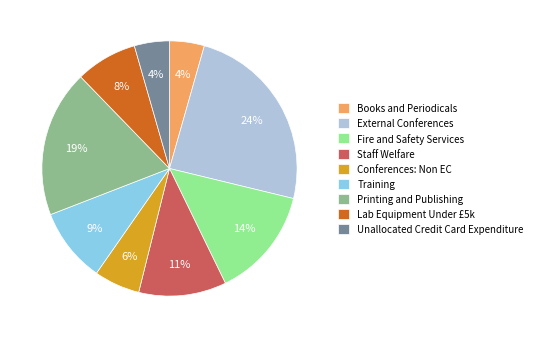

To the nearest percent, what percentage of the pie is Fire and Safety Services?

14%